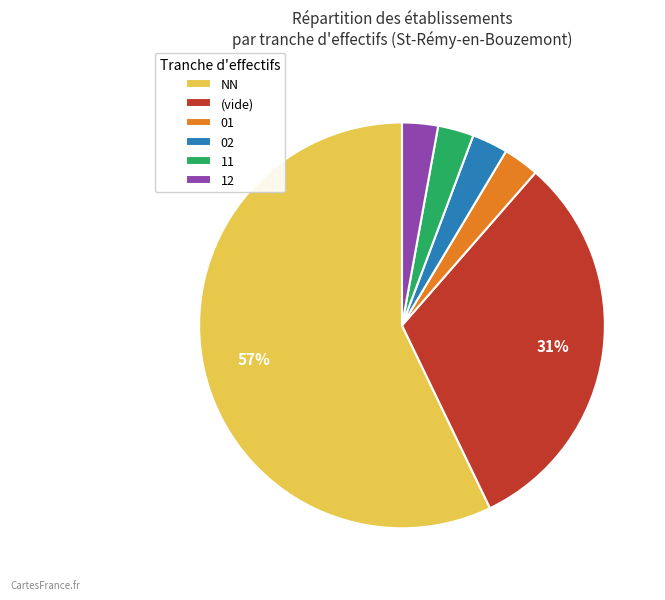

How many segments does this pie chart have?

6